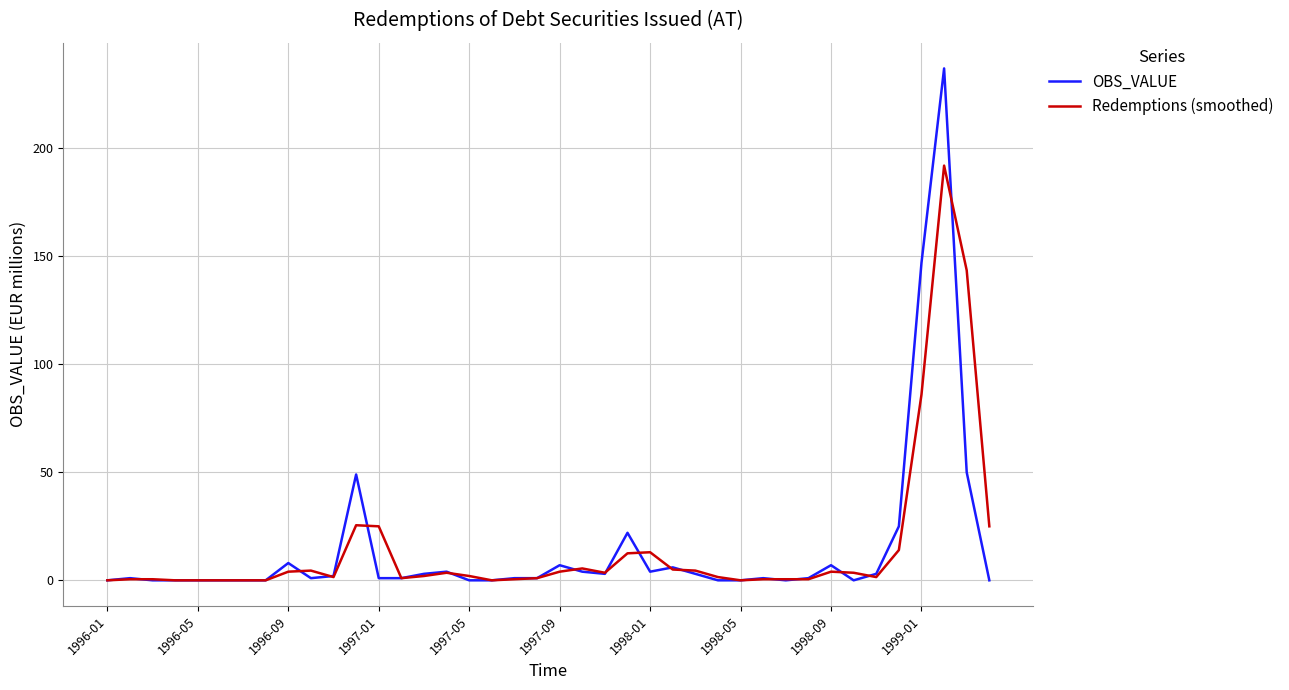

List the series in order of their peak value, highest first.

OBS_VALUE, Redemptions (smoothed)